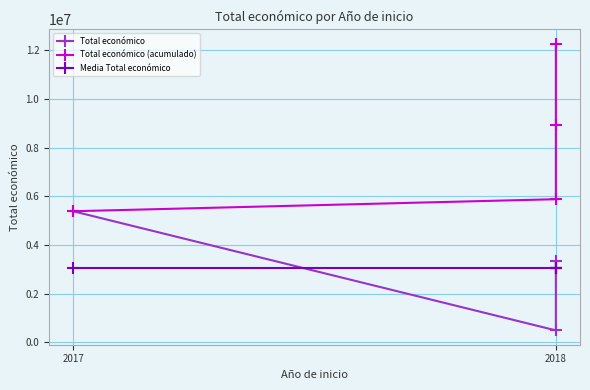

How many values in the Total económico series exceed 3342252?

1